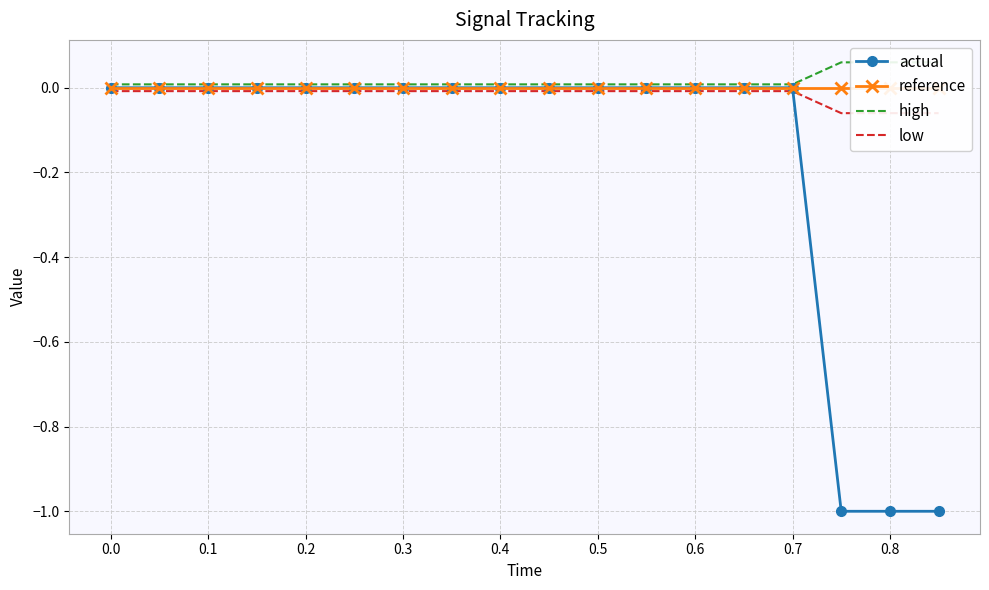

Which series has the largest total across all categories?

high